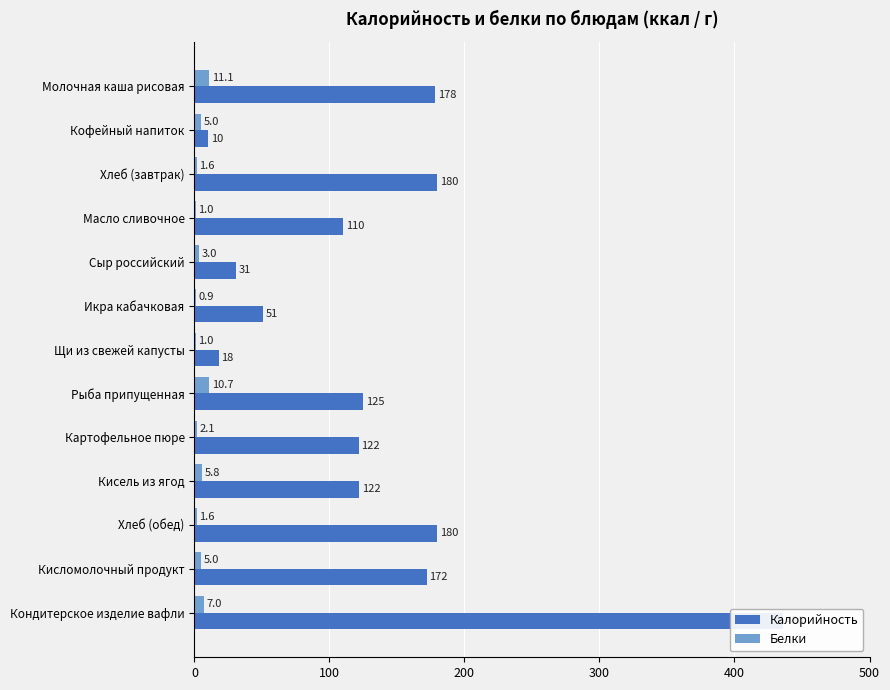

Reading left to right, what are all the values shown in this chart?

Калорийность: 178.1	10.0	180.0	110.1	31.0	50.6	18.0	125.2	121.6	122.0	180.0	172.0	436.0
Белки: 11.1	5.0	1.6	1.0	3.0	0.9	1.0	10.7	2.1	5.8	1.6	5.0	7.0